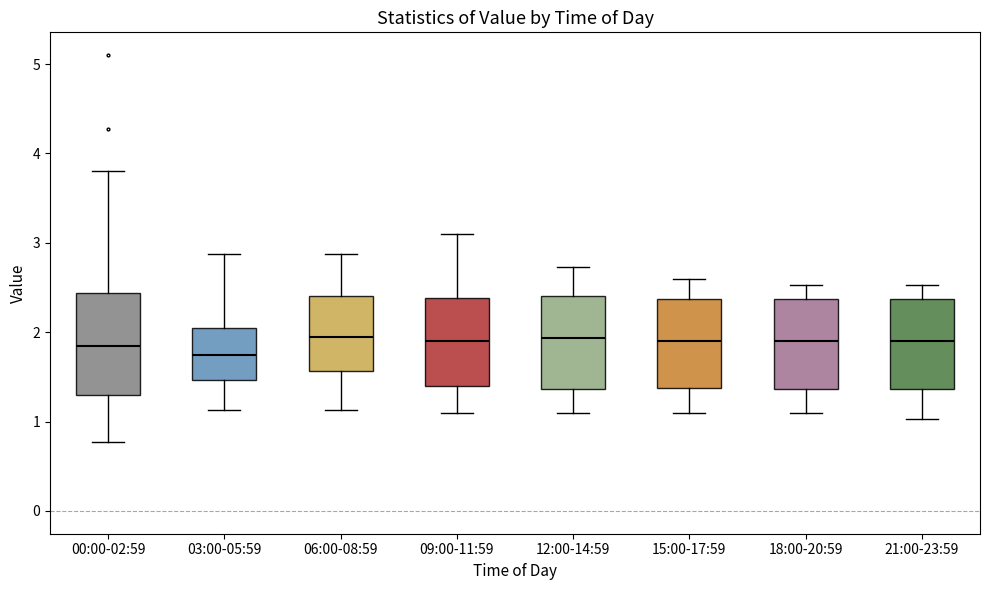

Reading left to right, read every box against the y-axis: the position of its median line, the range the box covers, and the ends of its whiskers. The values are not printed on the chart, so give them approximately, as read against the axis.

00:00-02:59: median 1.9, box 1.3 to 2.4, whiskers 0.8 to 3.8
03:00-05:59: median 1.8, box 1.5 to 2.0, whiskers 1.1 to 2.9
06:00-08:59: median 2.0, box 1.6 to 2.4, whiskers 1.1 to 2.9
09:00-11:59: median 1.9, box 1.4 to 2.4, whiskers 1.1 to 3.1
12:00-14:59: median 1.9, box 1.4 to 2.4, whiskers 1.1 to 2.7
15:00-17:59: median 1.9, box 1.4 to 2.4, whiskers 1.1 to 2.6
18:00-20:59: median 1.9, box 1.4 to 2.4, whiskers 1.1 to 2.5
21:00-23:59: median 1.9, box 1.4 to 2.4, whiskers 1.0 to 2.5